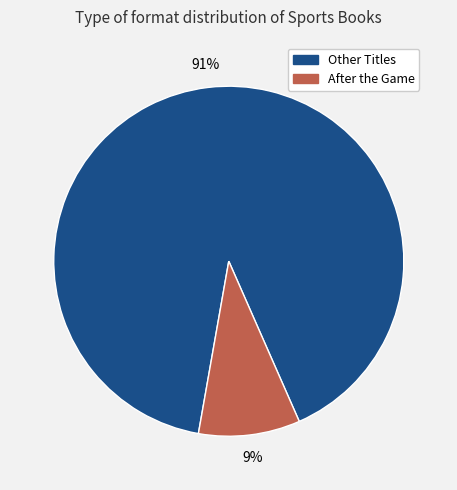

To the nearest percent, what is the average slice percentage?

50%